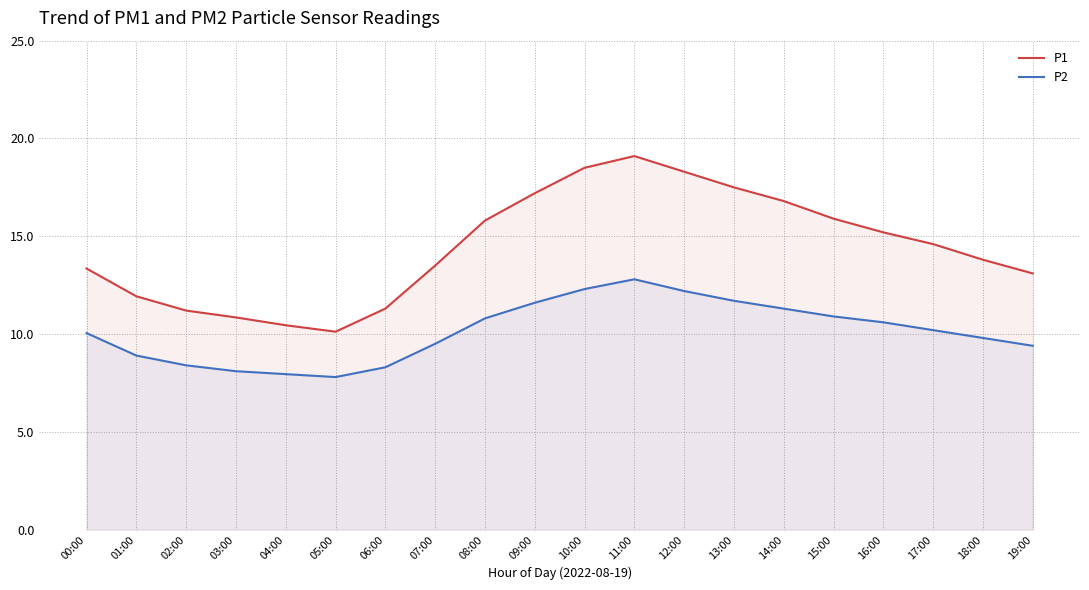

True or false: P1 has a value of 13.8 at 18:00.

True